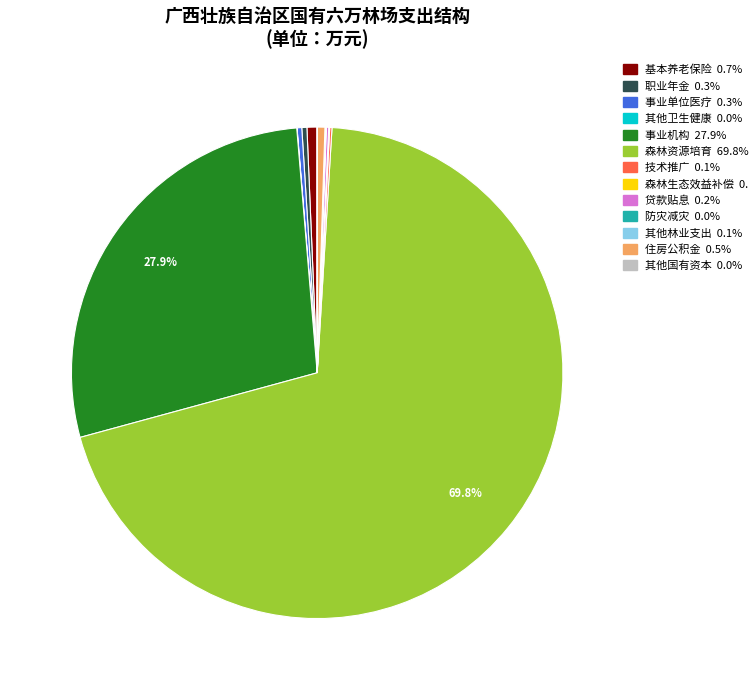

Is there any slice that represents more than half of the pie?

Yes